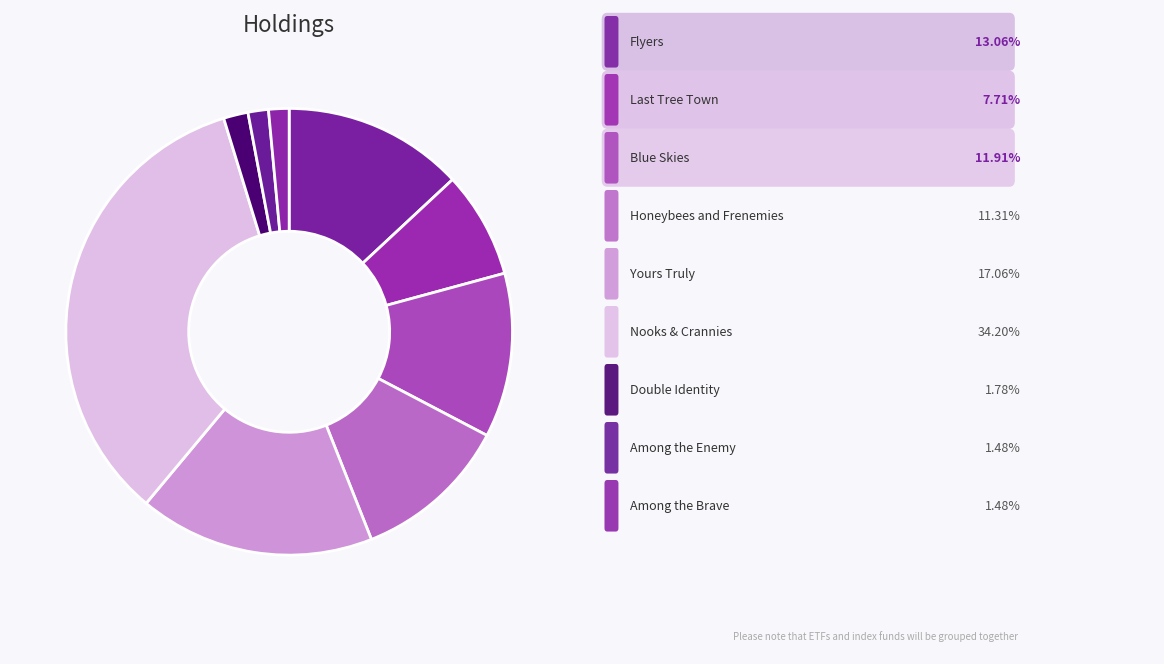

How many slices are in this pie chart?

9